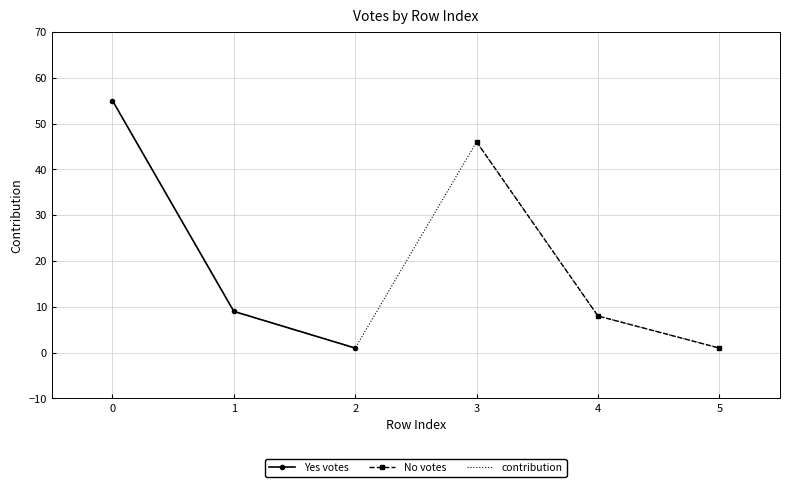

List the labels in order of value, smallest first.

2, 5, 4, 1, 3, 0